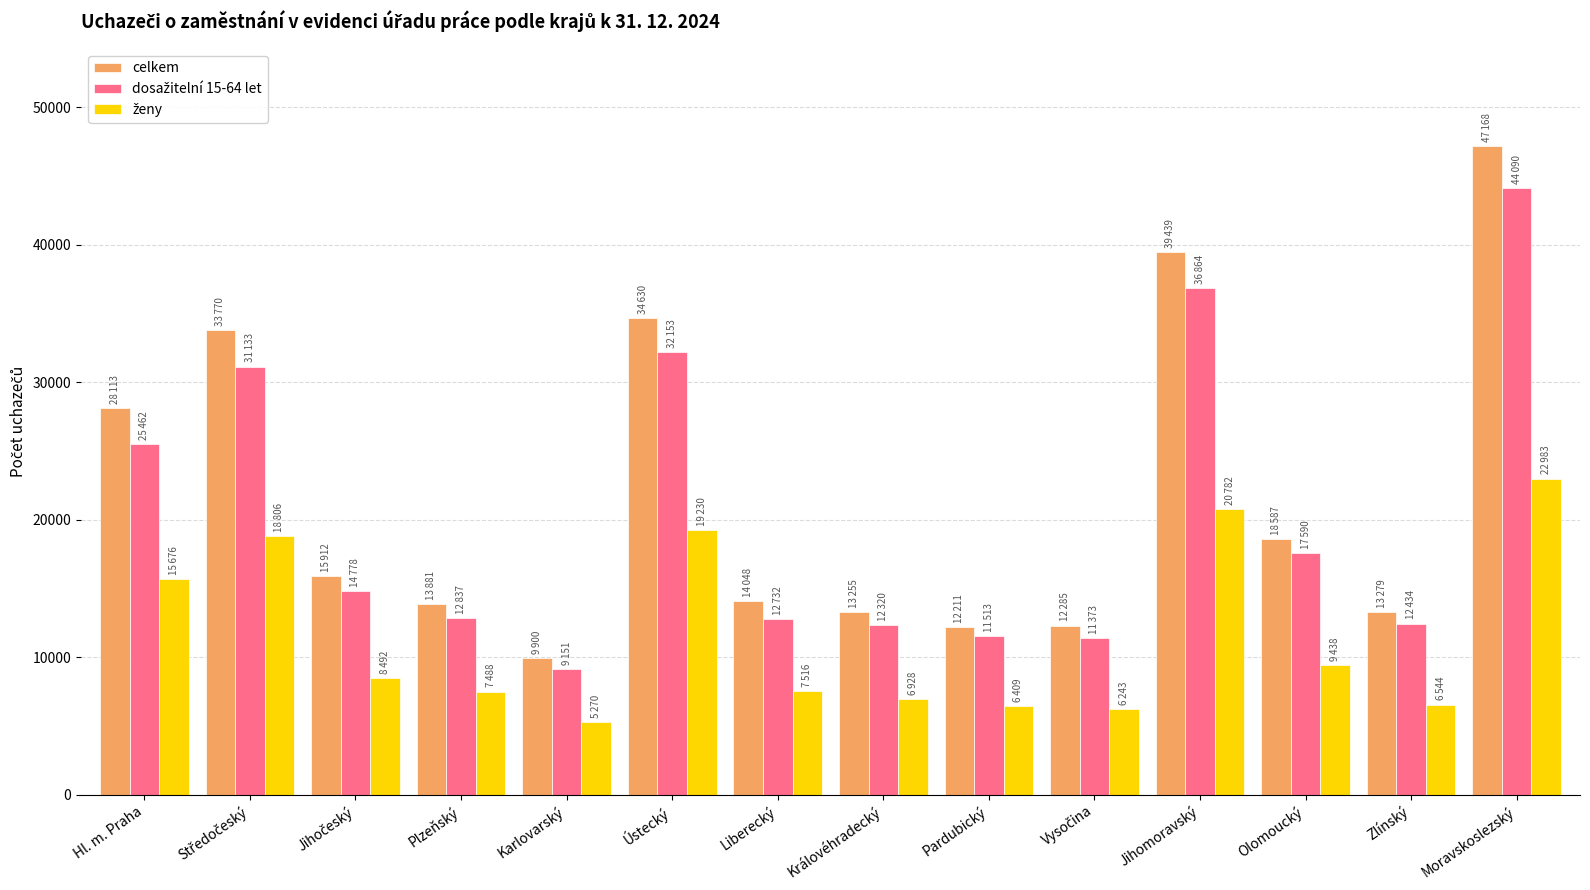

What is the sum of all celkem values?

306478